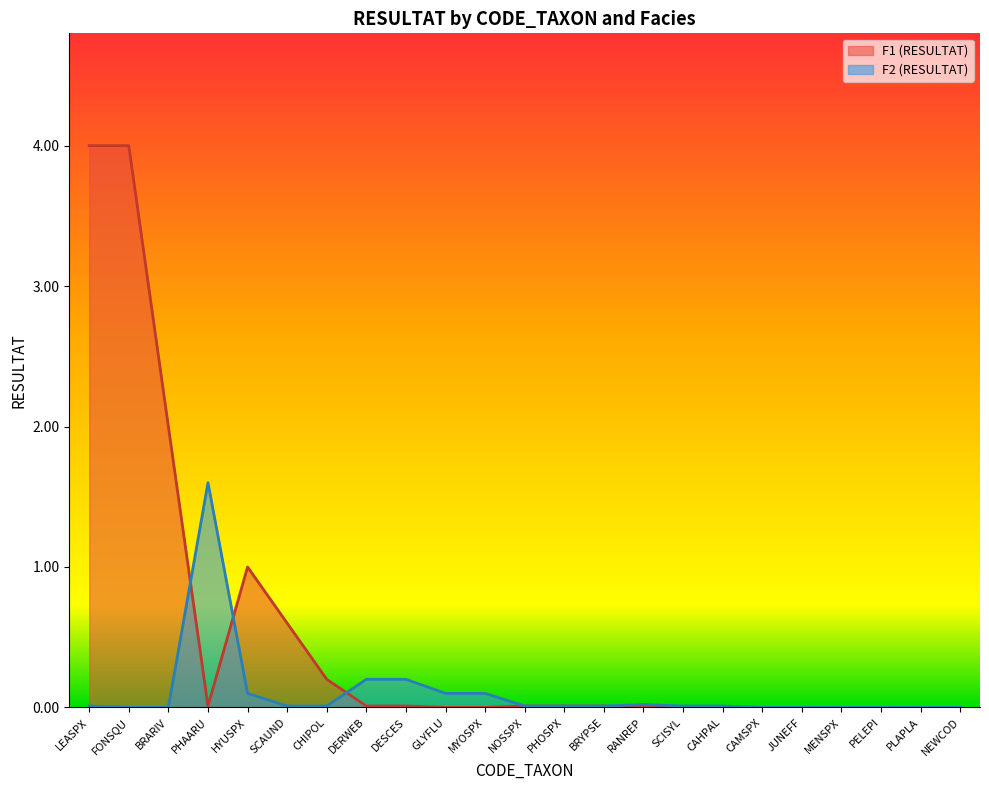

Which series has the largest total across all categories?

F1 (RESULTAT)